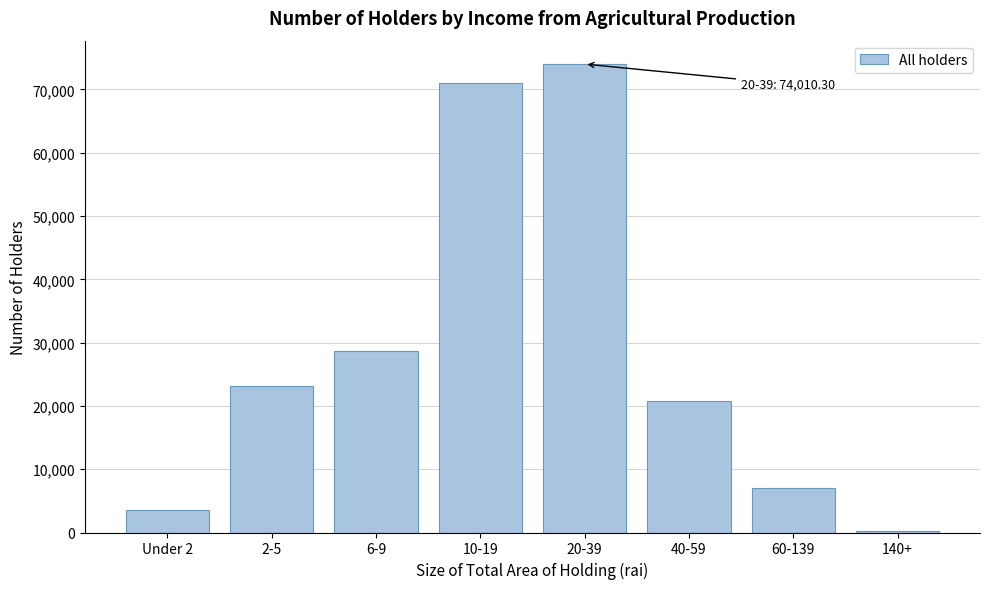

Reading right to left, list all the values displayed in this chart.

249.2	6957.8	20835.1	74010.3	70977.8	28672.3	23156.5	3545.6